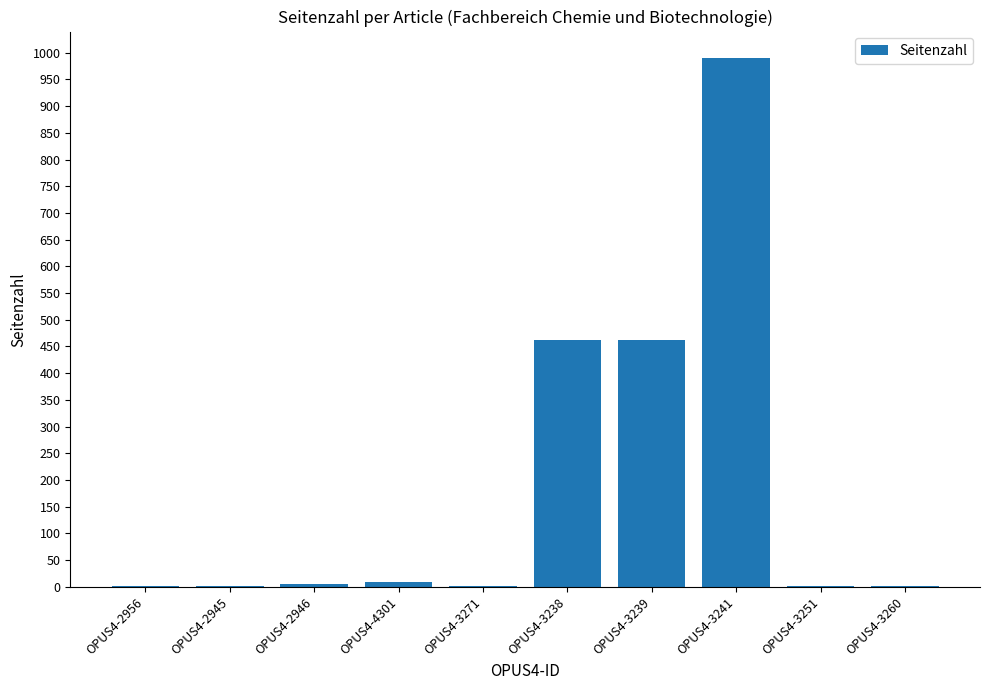

What is the approximate value at OPUS4-4301, to the nearest 10?

10